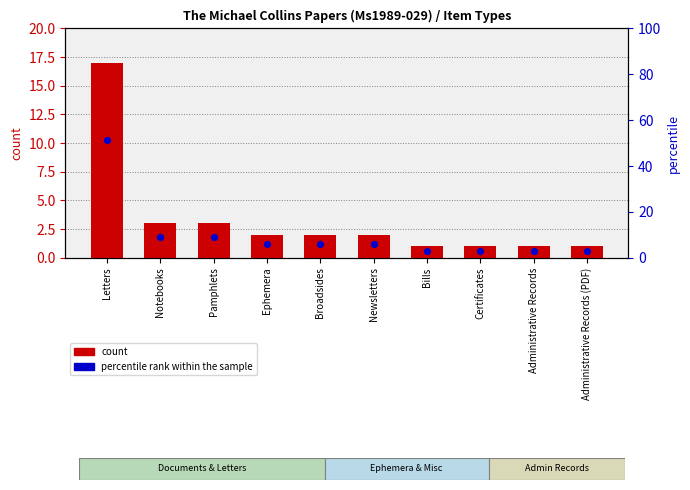

What is the total value across all series at Notebooks?

12.1